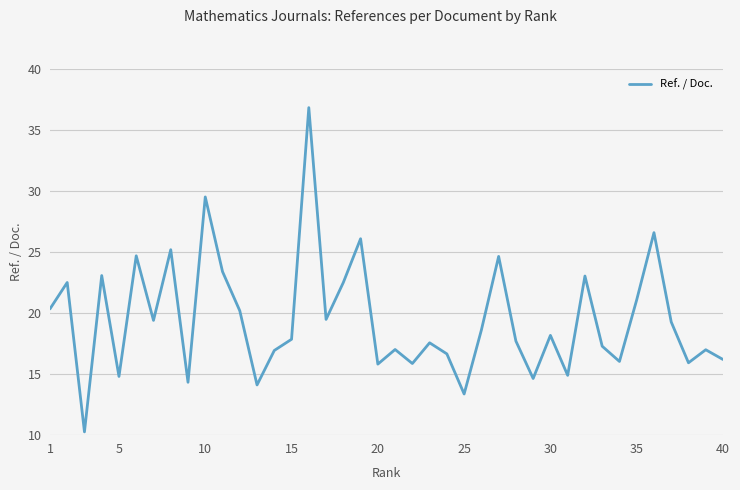

What is the greatest value displayed?

36.8